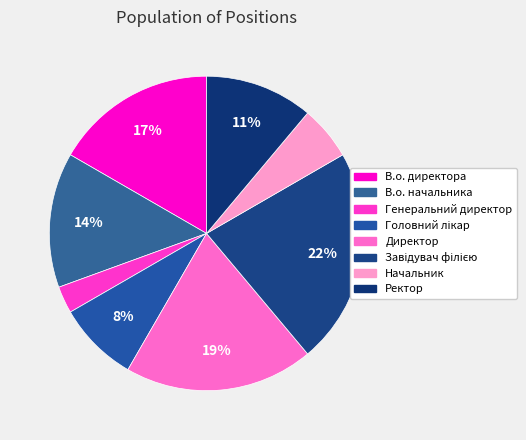

How many slices are in this pie chart?

8